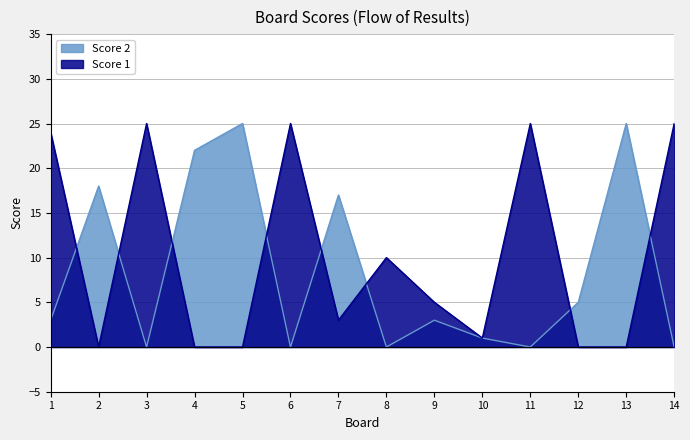

Between 11 and 13, which is larger?

11